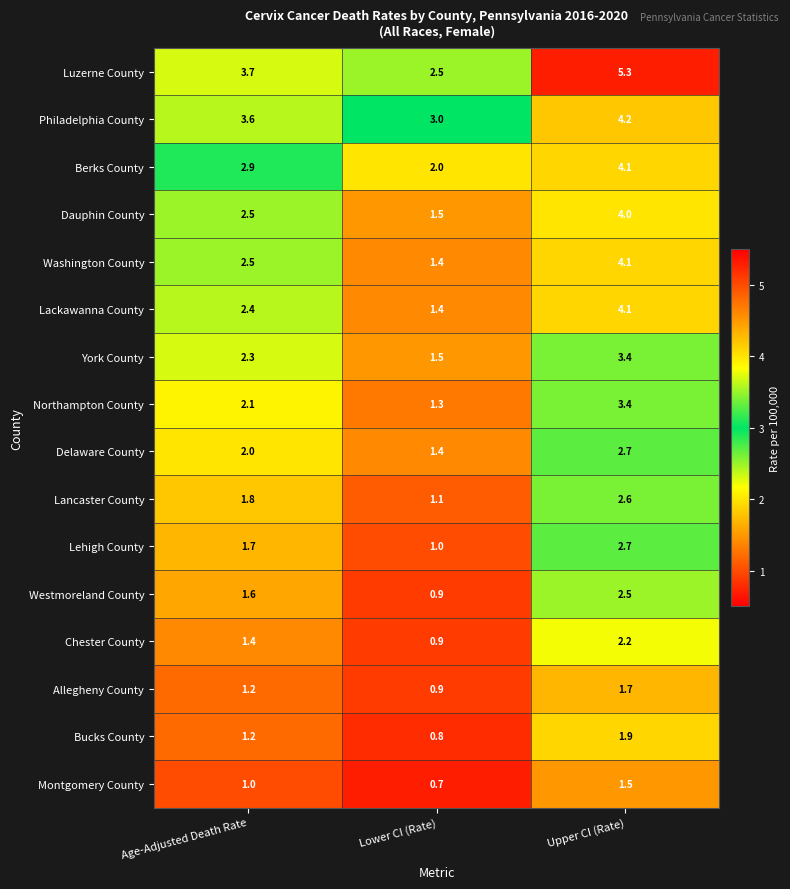

What is the sum of all Chester County values?

4.5